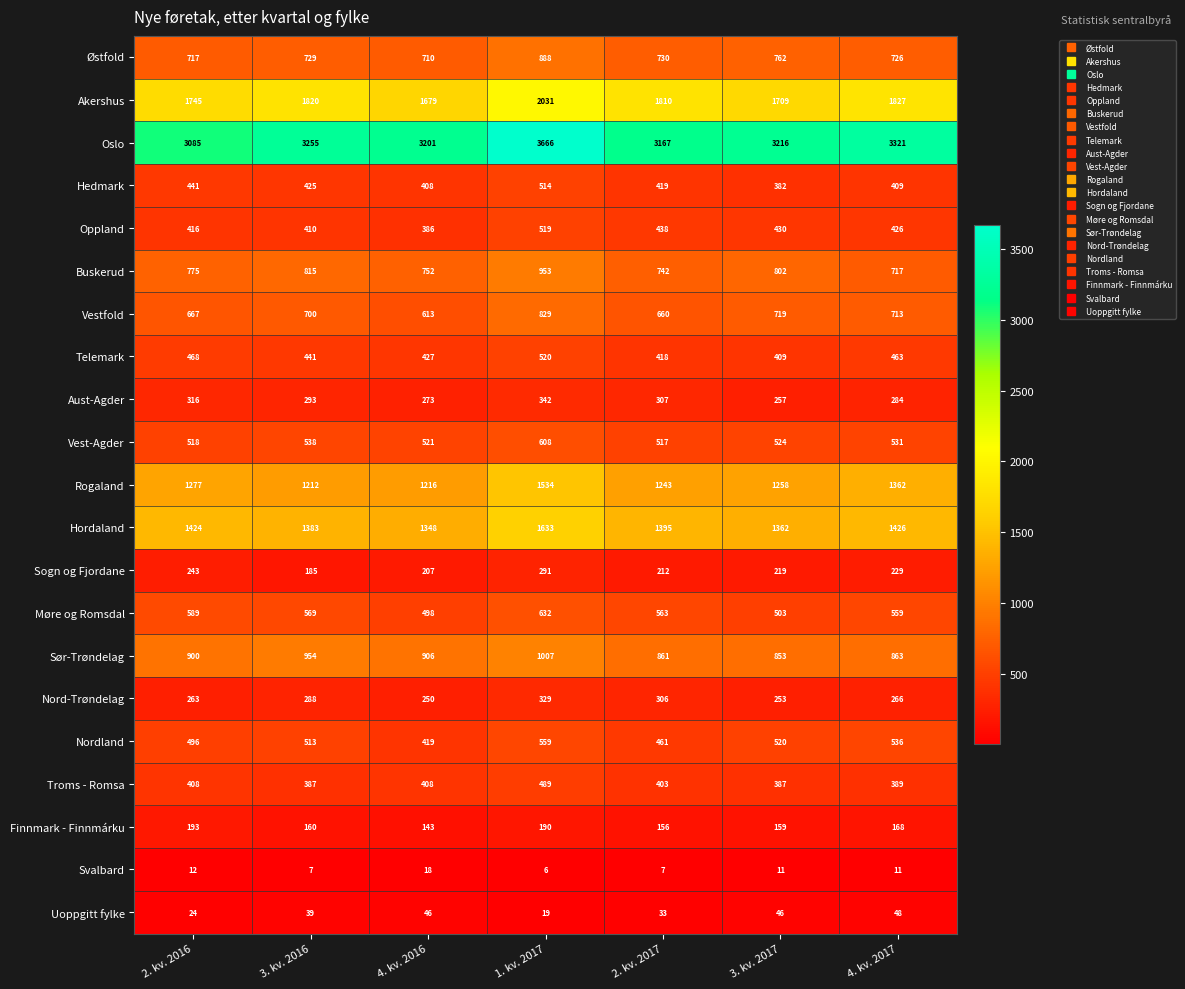

Rank the series by their maximum value, from lowest to highest.

Svalbard, Uoppgitt fylke, Finnmark - Finnmárku, Sogn og Fjordane, Nord-Trøndelag, Aust-Agder, Troms - Romsa, Hedmark, Oppland, Telemark, Nordland, Vest-Agder, Møre og Romsdal, Vestfold, Østfold, Buskerud, Sør-Trøndelag, Rogaland, Hordaland, Akershus, Oslo